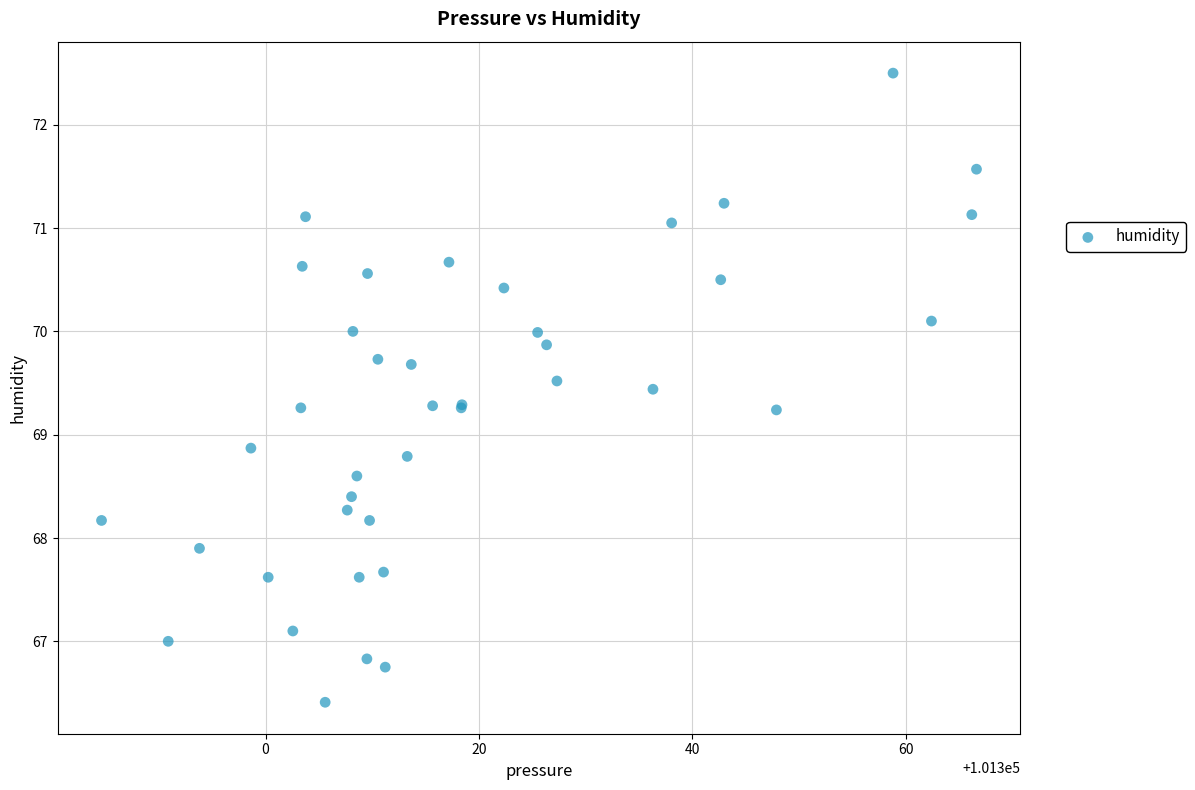

What Y value in the scatter plot is closest to 69?

68.9